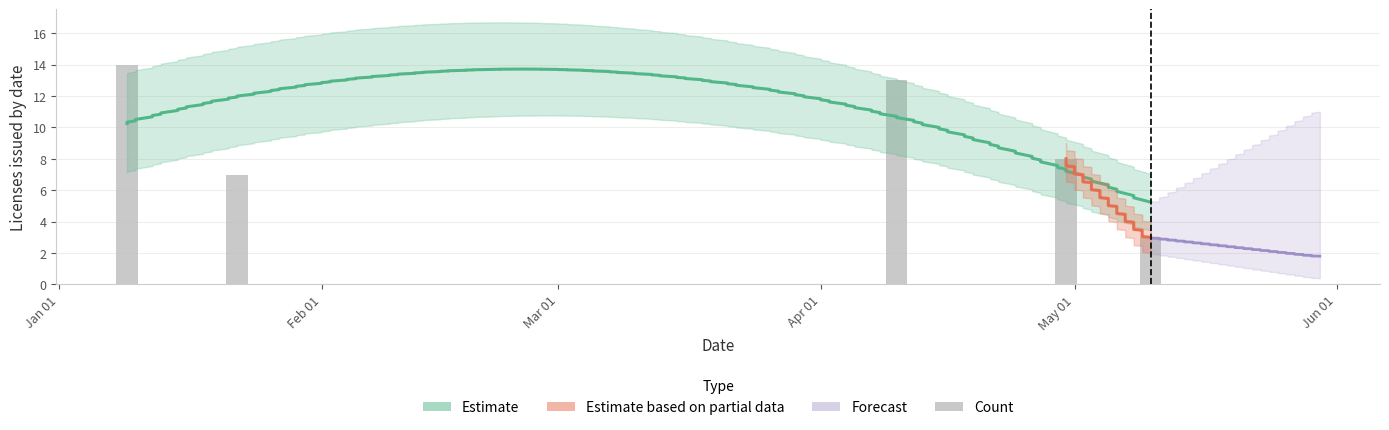

How many bars are there in total?

5